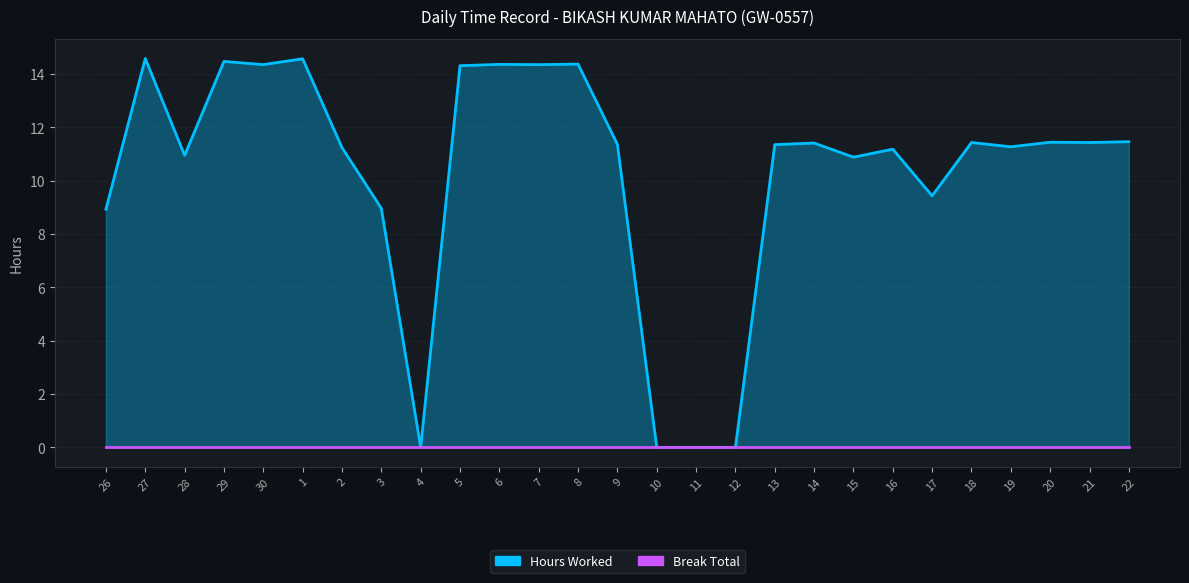

True or false: there are more than 0 points higher than both neighbors.

True